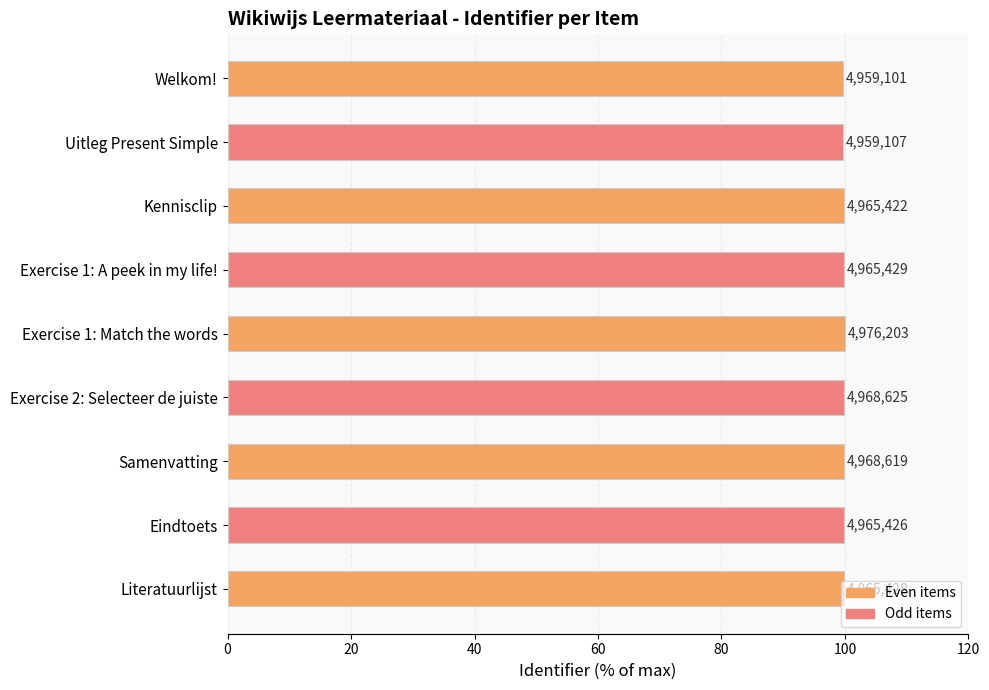

What is the average value?

99.8